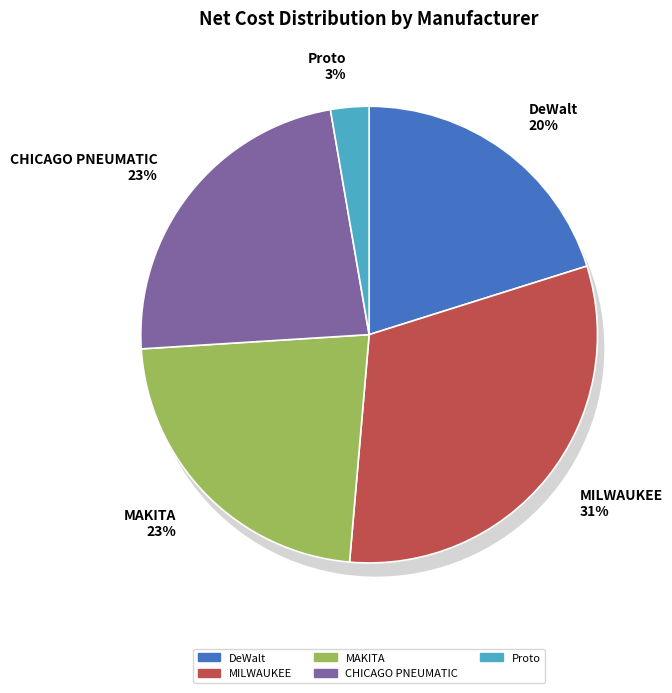

To the nearest percent, what is the combined percentage of MAKITA and Proto?

46%